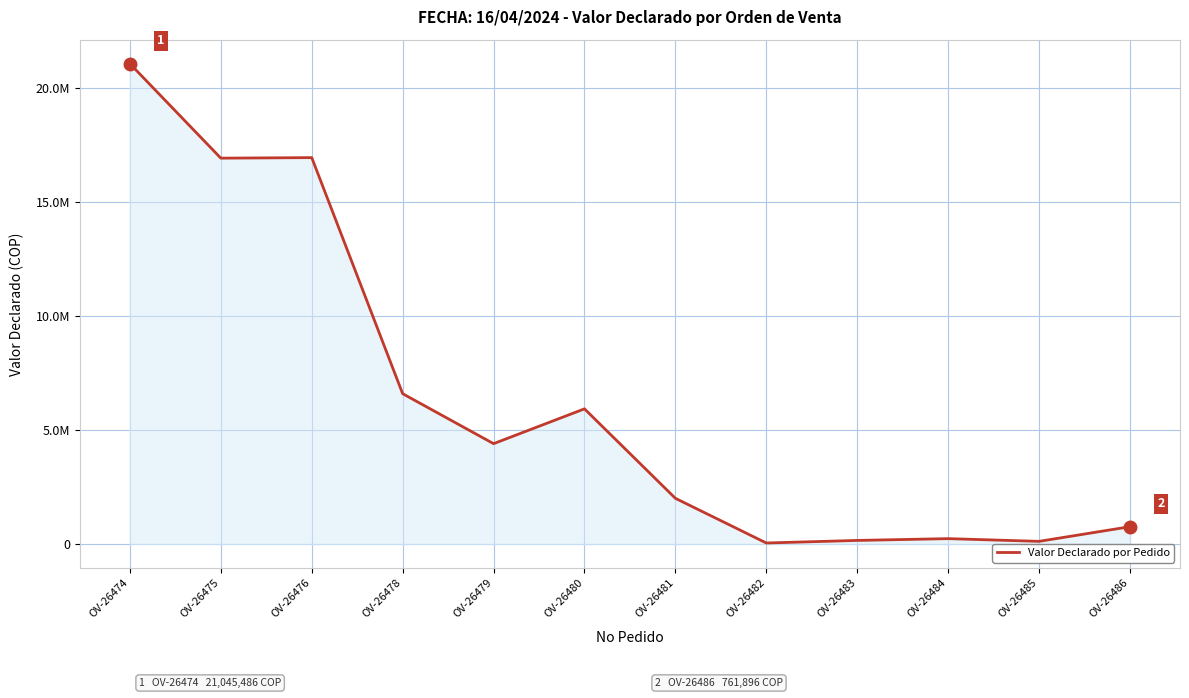

Does the chart display data point markers on the line(s)?

No